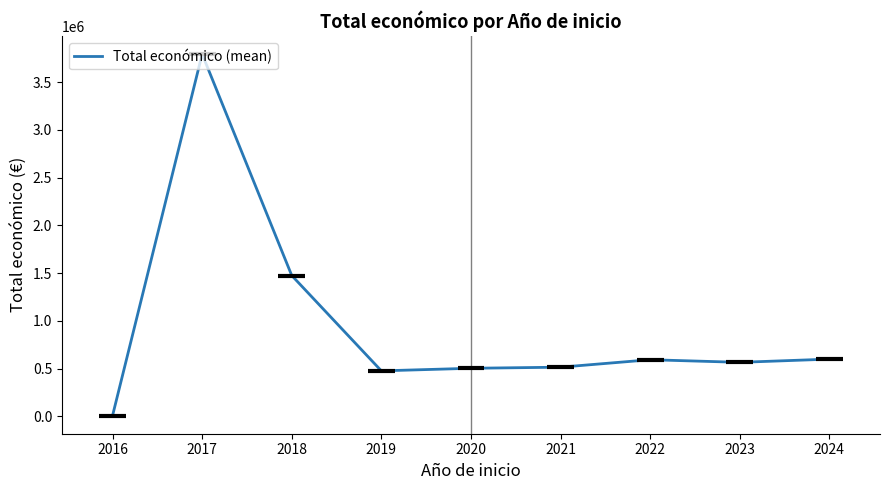

Rank the categories by value from lowest to highest.

2016, 2019, 2020, 2021, 2023, 2022, 2024, 2018, 2017